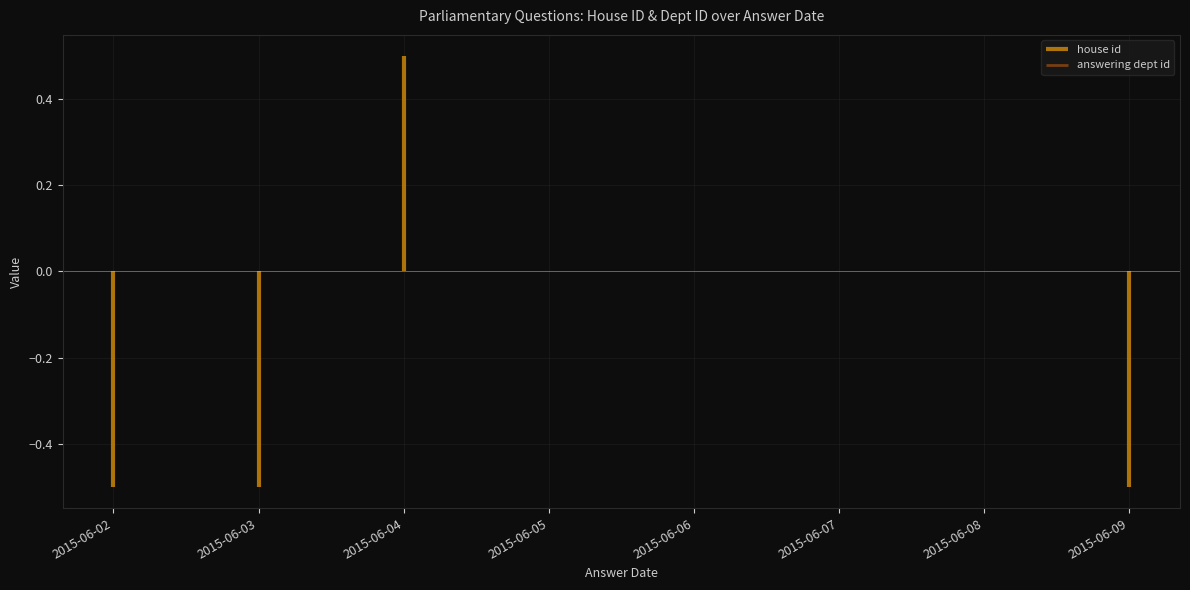

True or false: answering dept id and house id cross at least once.

False